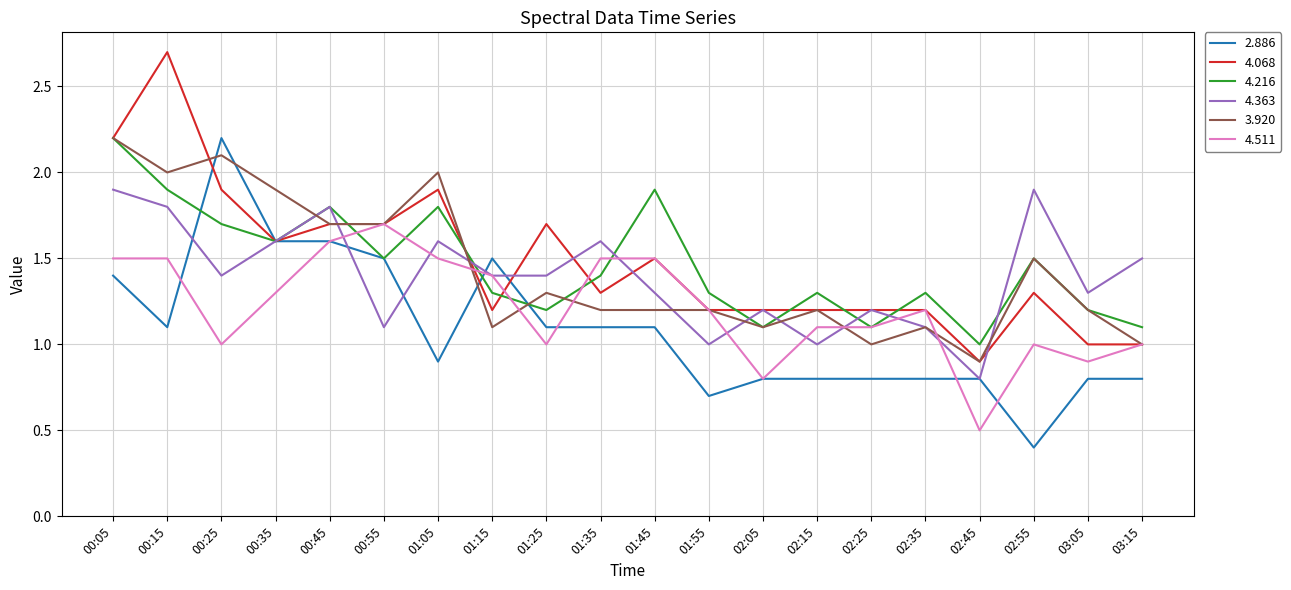

At which label does 4.216 reach its minimum?

02:45